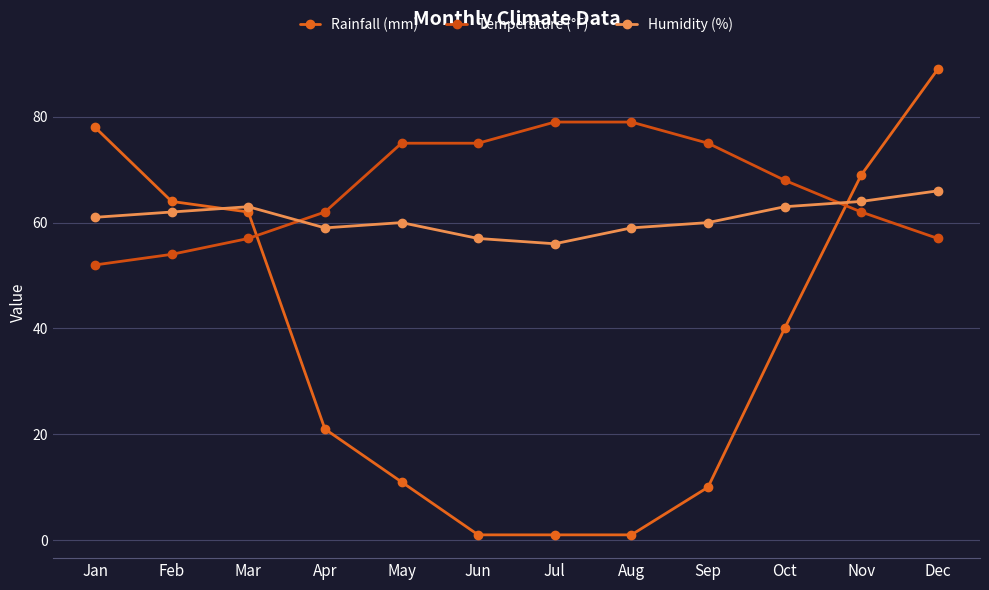

Reading left to right, what are all the values shown in this chart?

Rainfall (mm): 78	64	62	21	11	1	1	1	10	40	69	89
Temperature (°F): 52	54	57	62	75	75	79	79	75	68	62	57
Humidity (%): 61	62	63	59	60	57	56	59	60	63	64	66